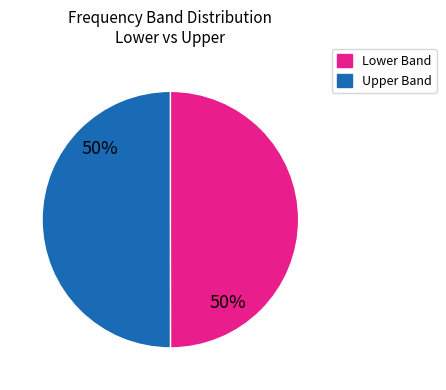

To the nearest percent, what is the average slice percentage?

50%